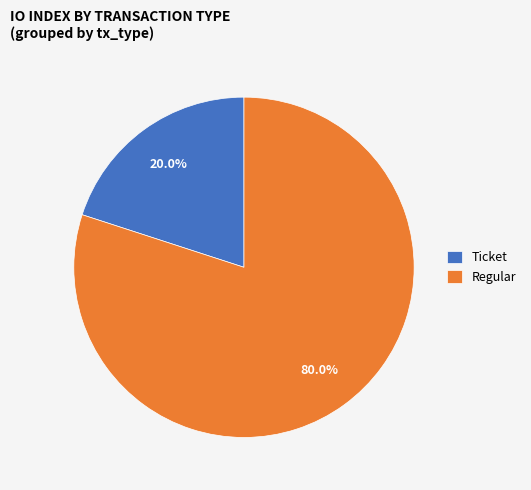

Between Ticket and Regular, which is larger?

Regular